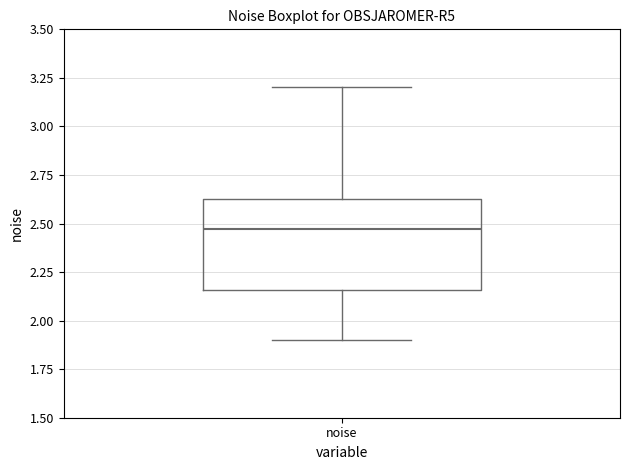

Transcribe this box plot: give where the median line is, the range the box spans, and where the two whiskers end, as read against the y-axis. The values are not printed on the chart, so give them approximately, as read against the axis.

median 2.45, box 2.15 to 2.60, whiskers 1.90 to 3.20